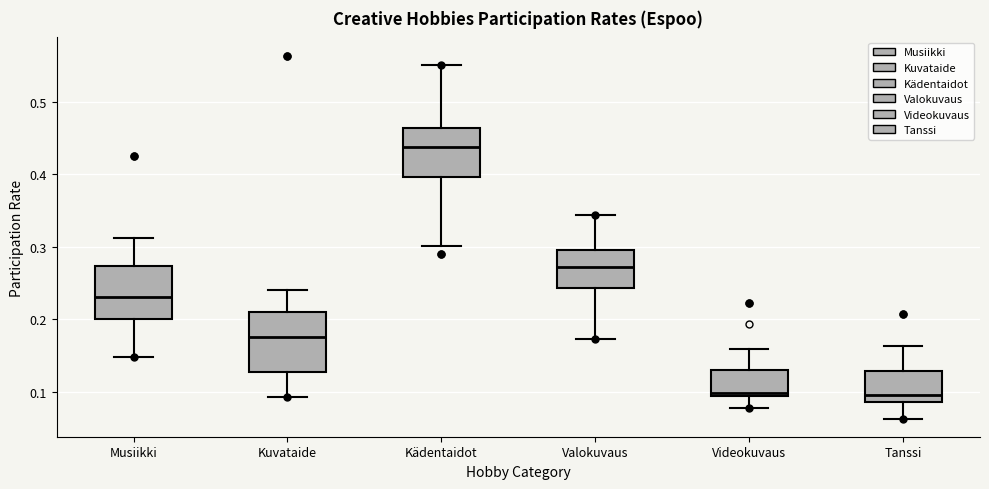

Which box is the tallest, from its lower edge to its upper edge?

Kuvataide